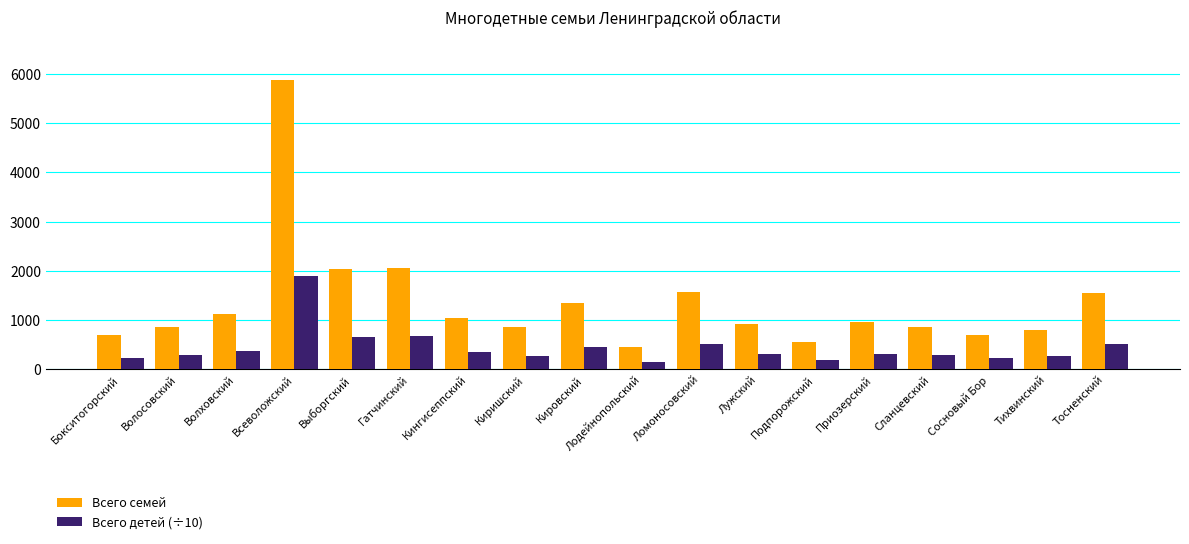

Are the bars grouped side by side (vs. stacked)?

Yes